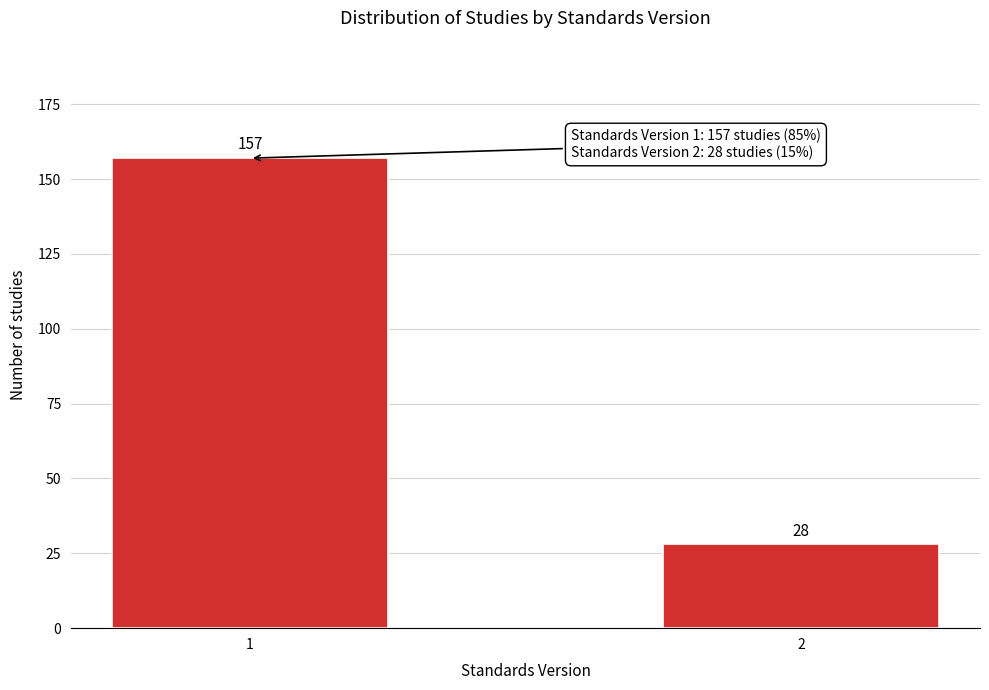

Reading right to left, extract all data points from this chart.

2=28	1=157